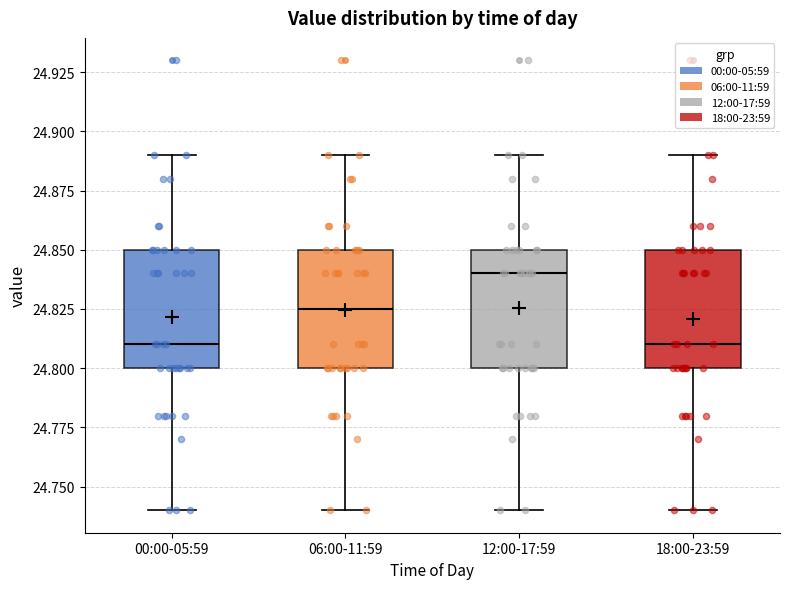

Which box's median line is the highest?

12:00-17:59